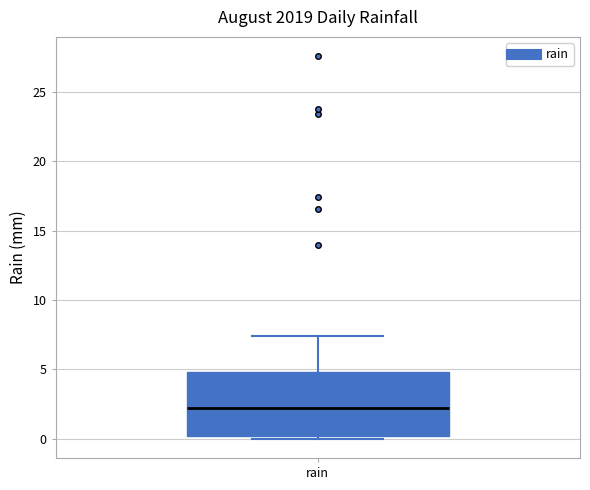

Where does the upper whisker of the box for rain end on the y-axis? The values are not printed on the chart, so give them approximately, as read against the axis.

7.5